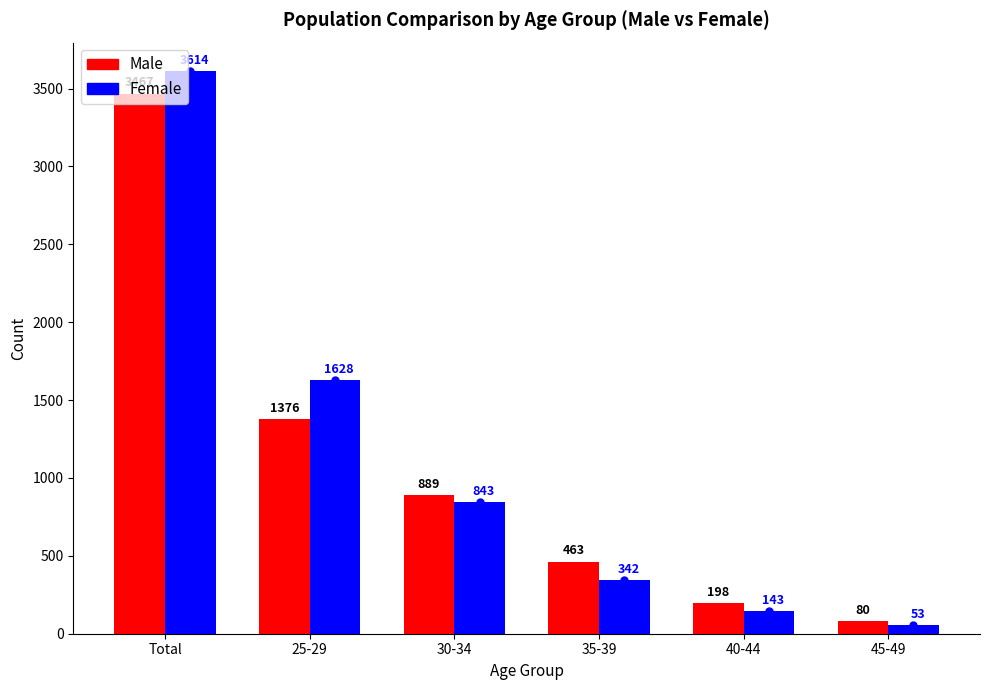

What is the label of the 2nd bar from the left?

25-29